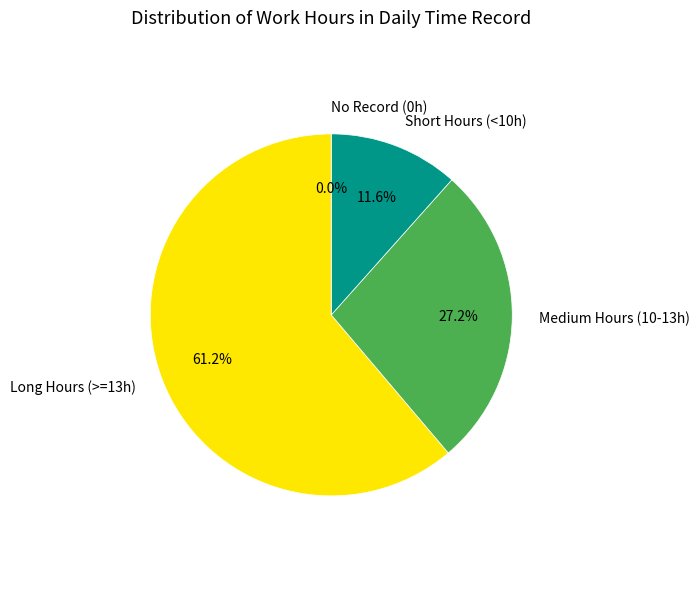

Is 29-Sat the majority of the pie?

No